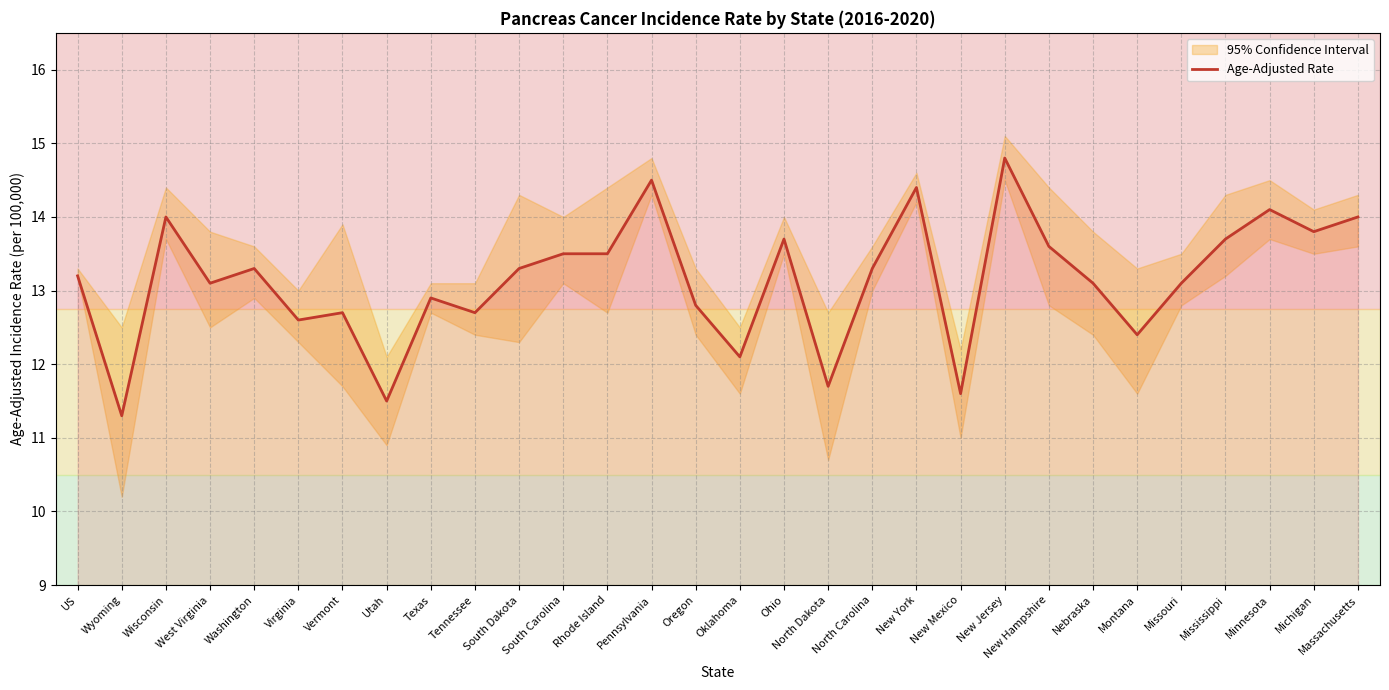

Where is the data nearest to the value 13?

West Virginia